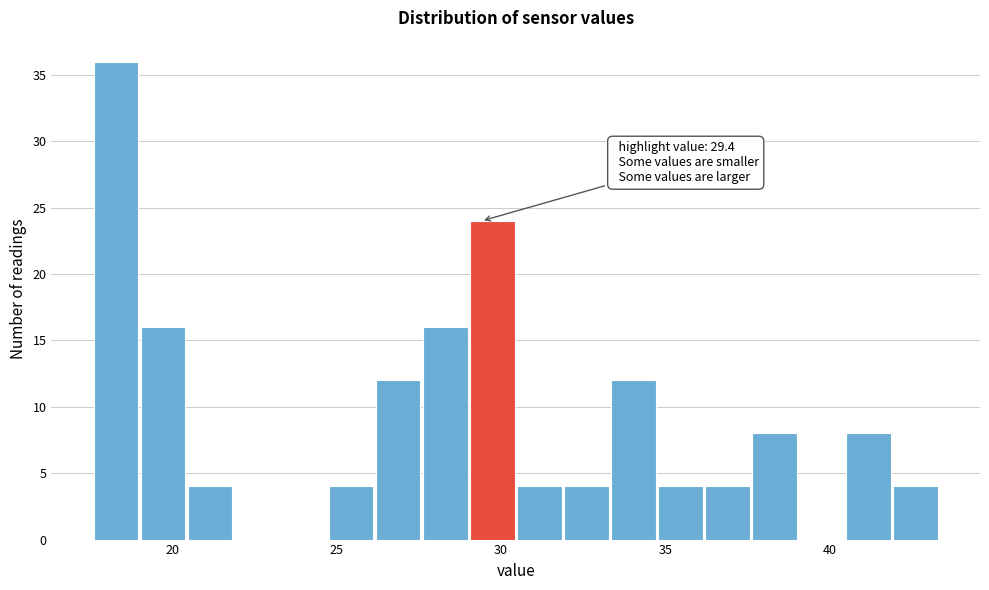

Around what value on the x-axis is the tallest bar? Give the approximate position of its centre, as read against the axis.

18.5